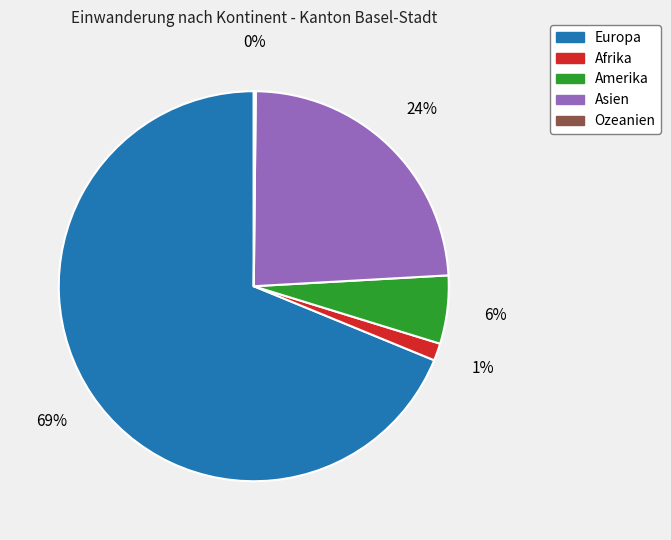

Combined, do Europa and Asien account for over 50%?

Yes